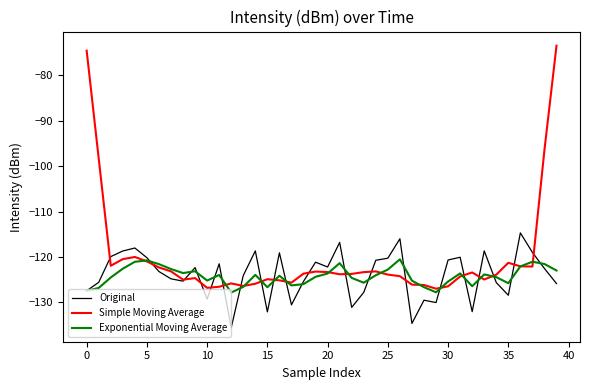

What are all the series names shown in the legend?

Original, Simple Moving Average, Exponential Moving Average